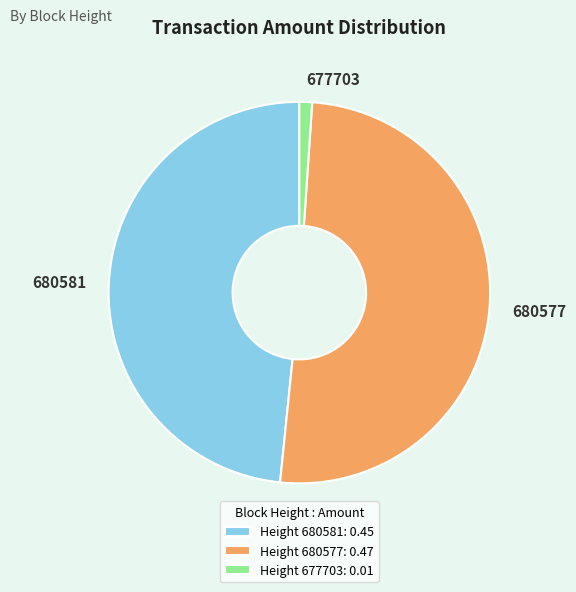

The Height 680581: 0.45 slice represents 48% of the pie. True or false?

True